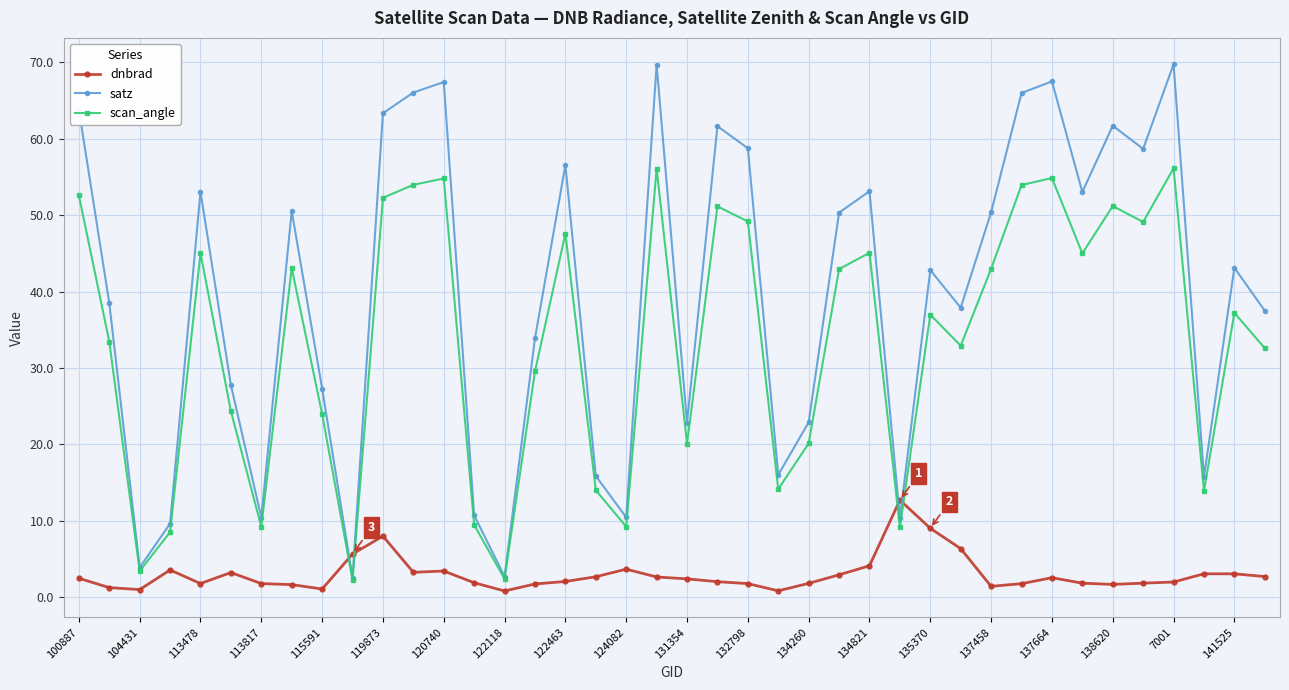

Which series ends up on top after the final intersection of satz and dnbrad?

satz